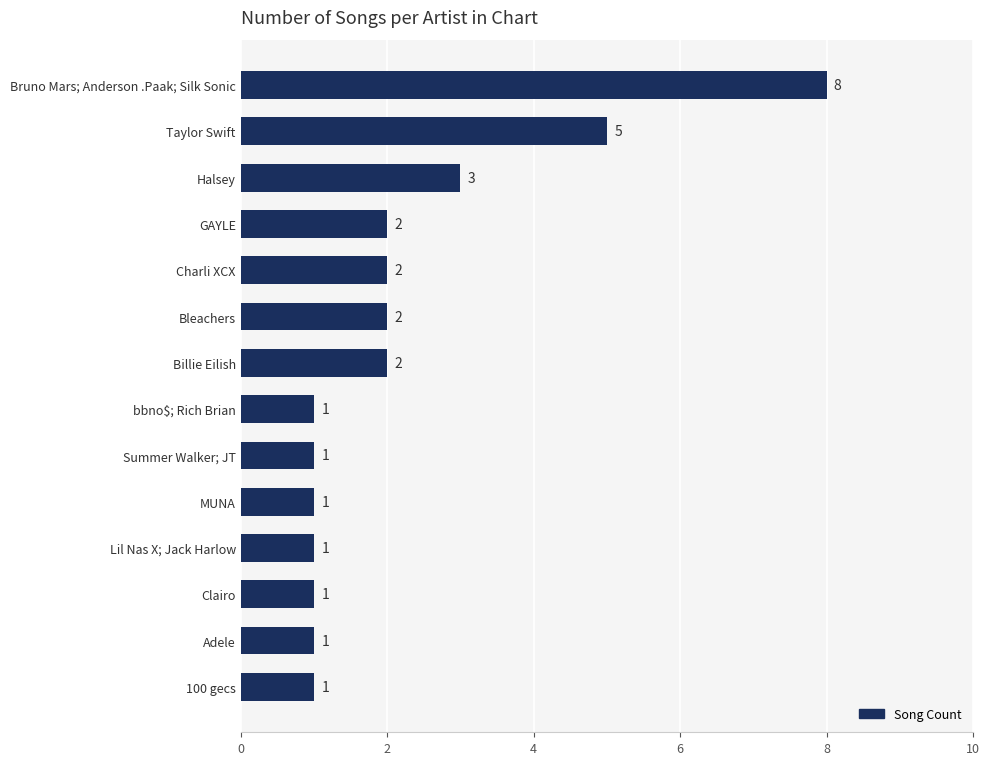

Is it true that the value at Bruno Mars; Anderson .Paak; Silk Sonic is 8?

True